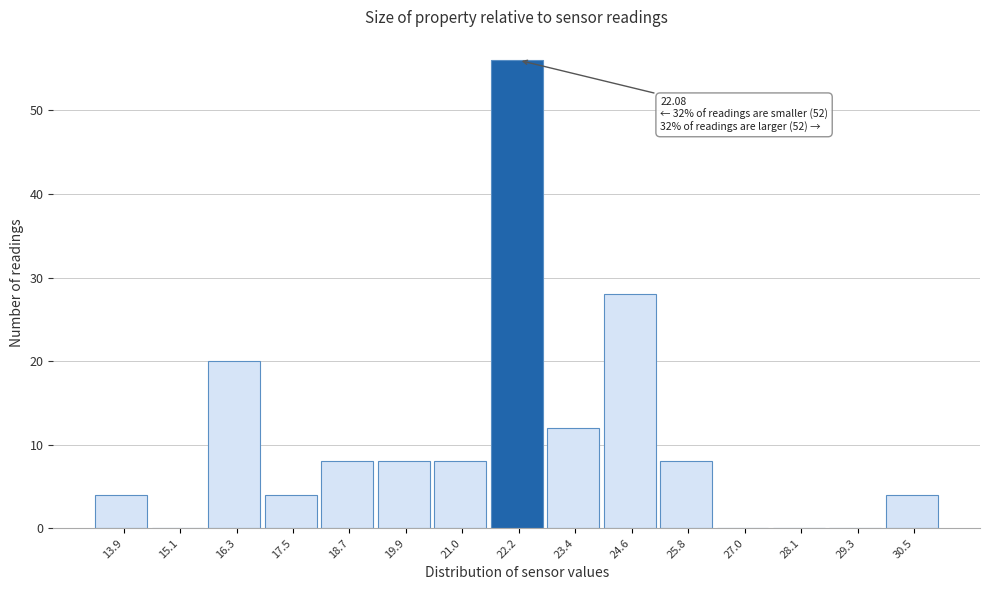

Over which range of the x-axis is the bar tallest?

21.6 to 22.8